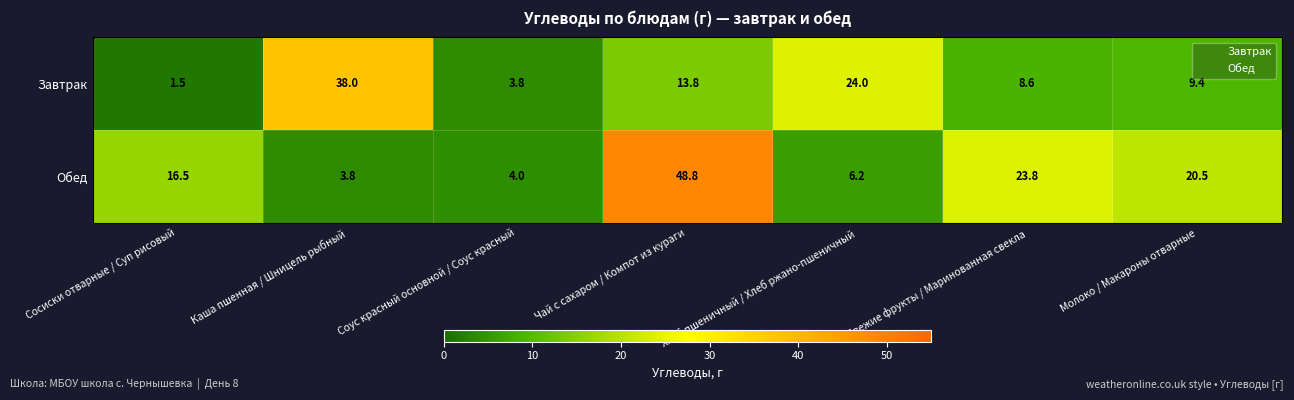

Is it true that Обед equals 6.2 at Хлеб пшеничный / Хлеб ржано-пшеничный?

True